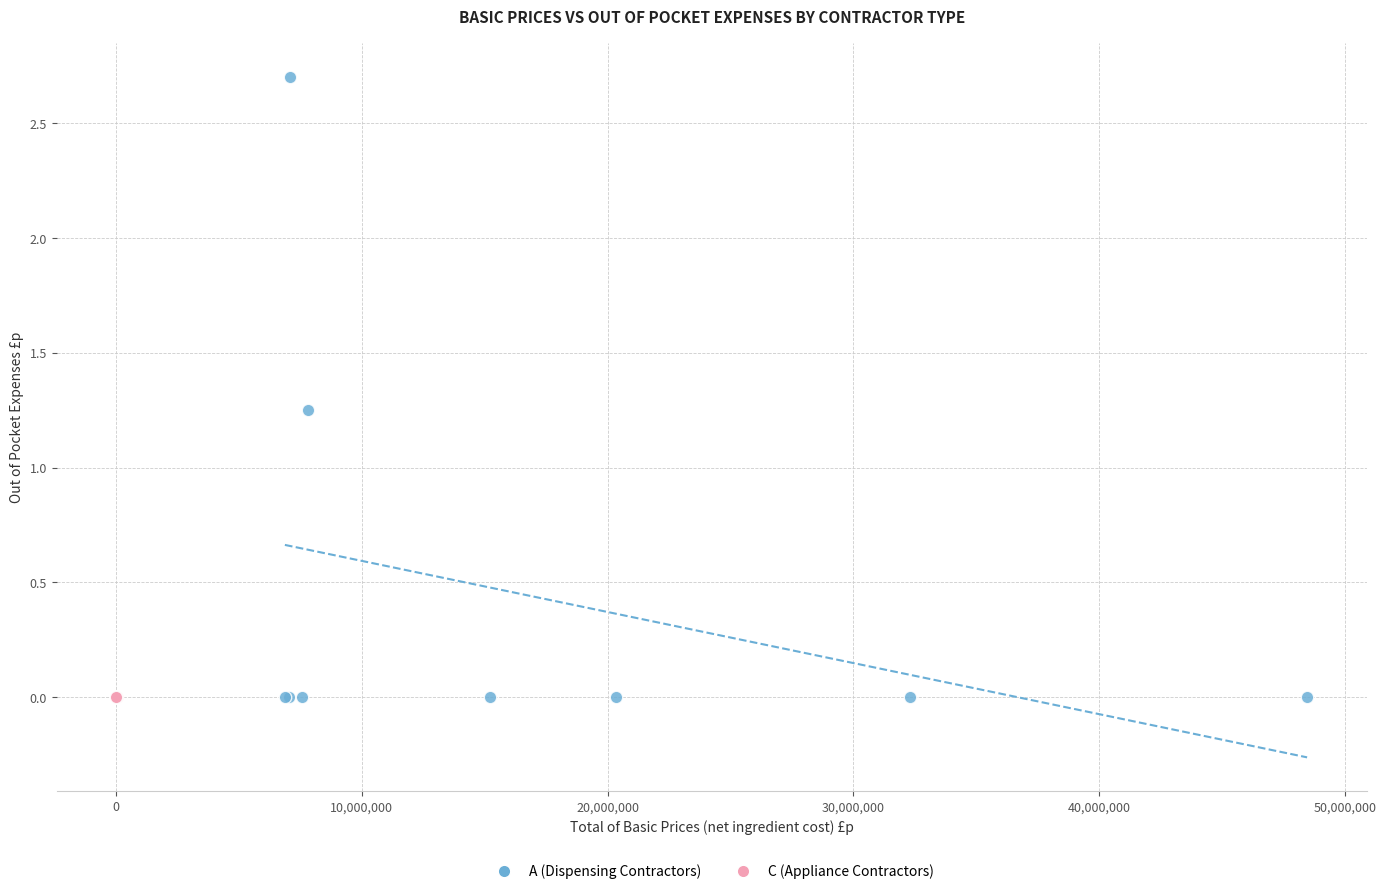

Which series reaches the maximum Y coordinate?

A (Dispensing Contractors)